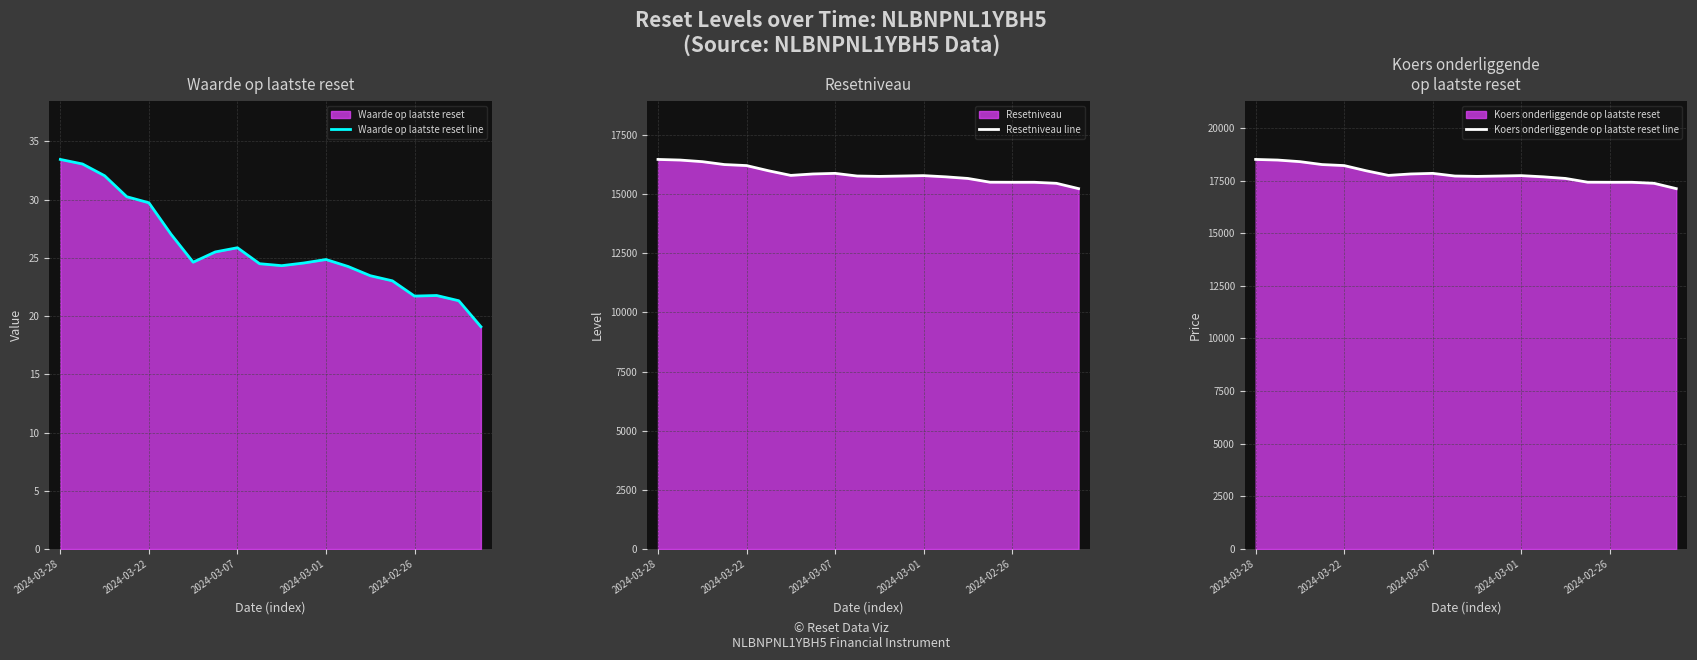

Which series has the largest range (max minus min)?

Koers onderliggende op laatste reset line